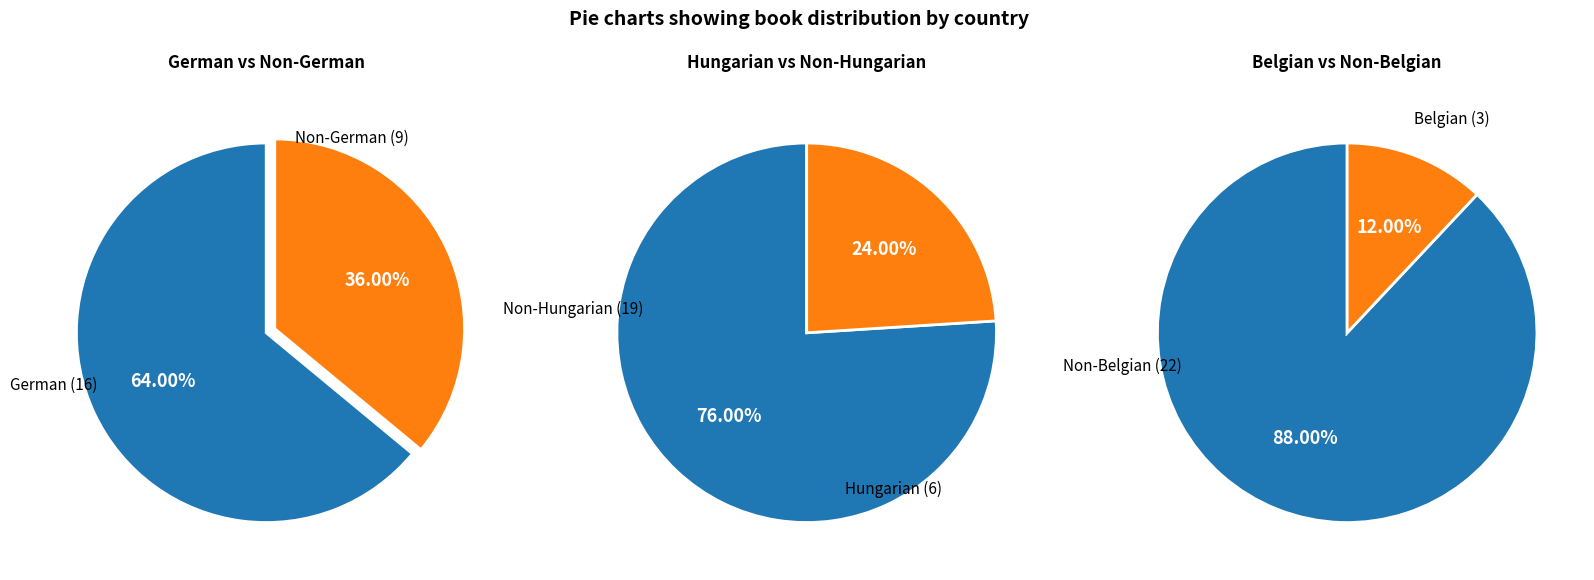

Which category has the biggest portion of the pie?

German